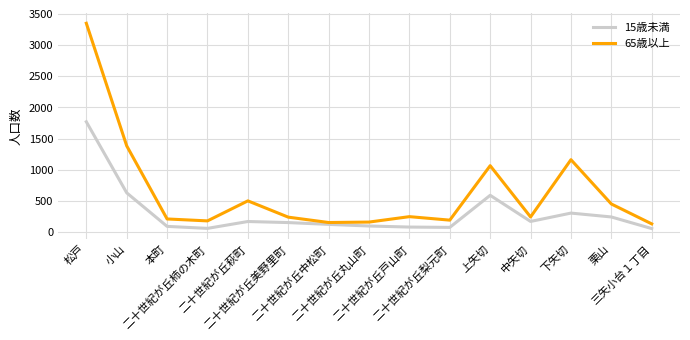

How many lines are shown in the chart?

2